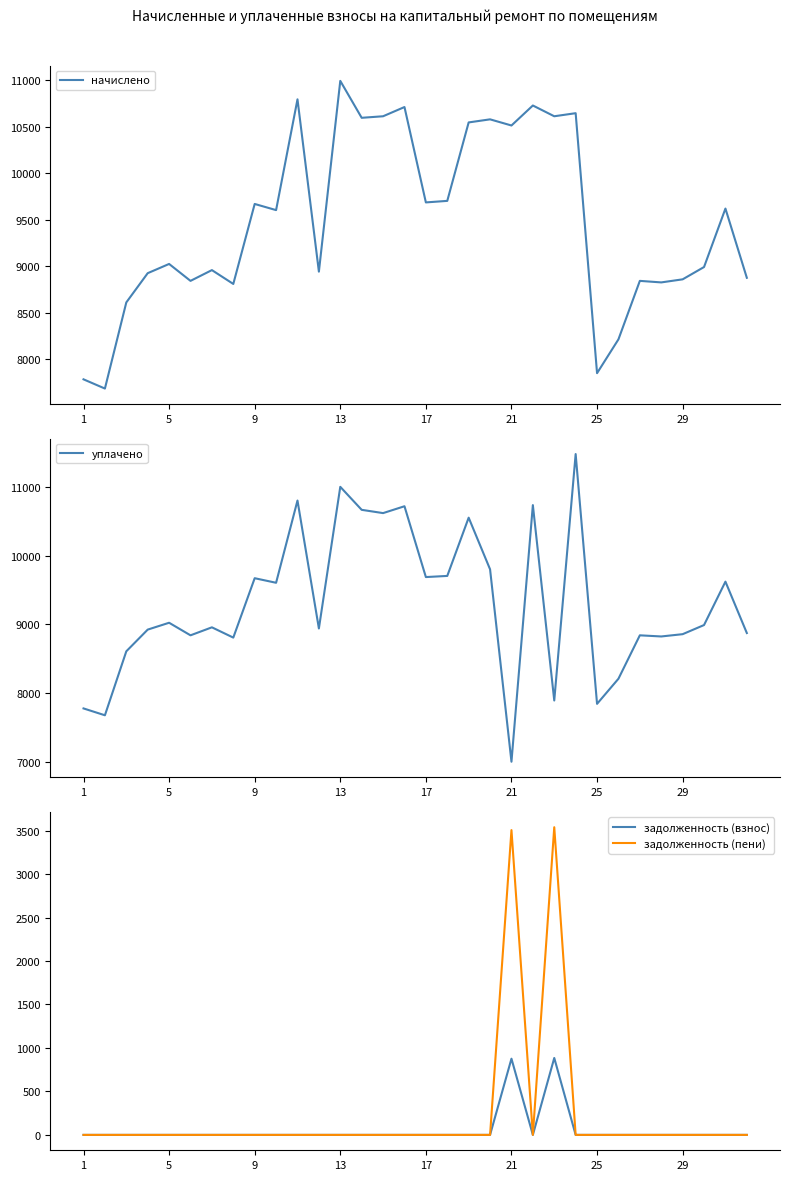

Which category has the lowest value in the задолженность (пени) series?

1